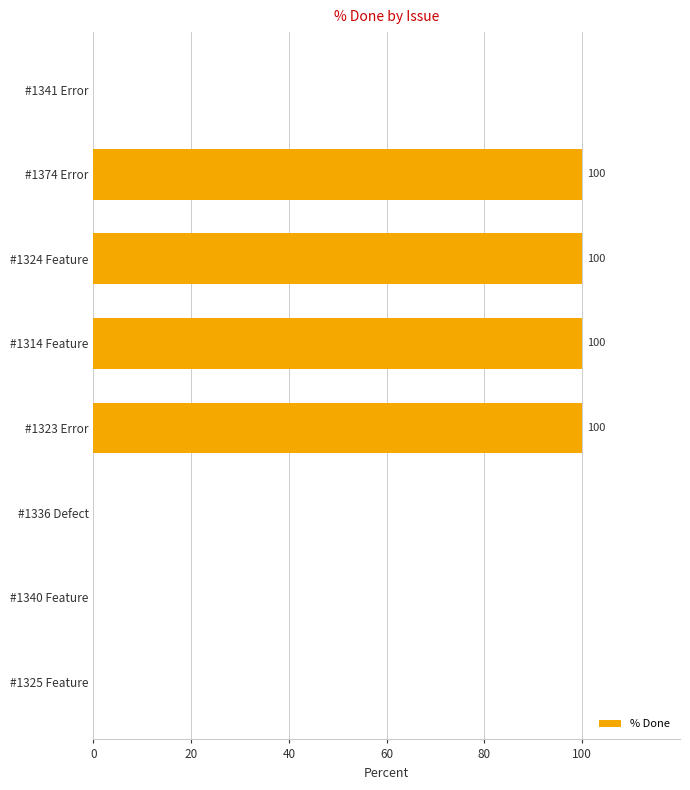

Count the number of categories in the chart.

8